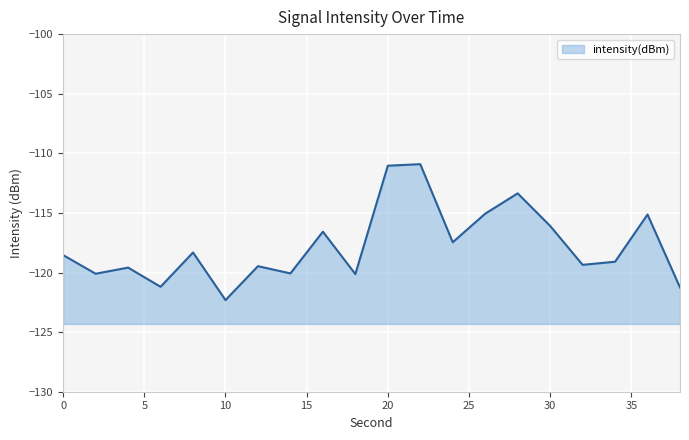

List the labels in order of value, smallest first.

10, 38, 6, 18, 2, 14, 4, 12, 32, 34, 0, 8, 24, 16, 30, 36, 26, 28, 20, 22